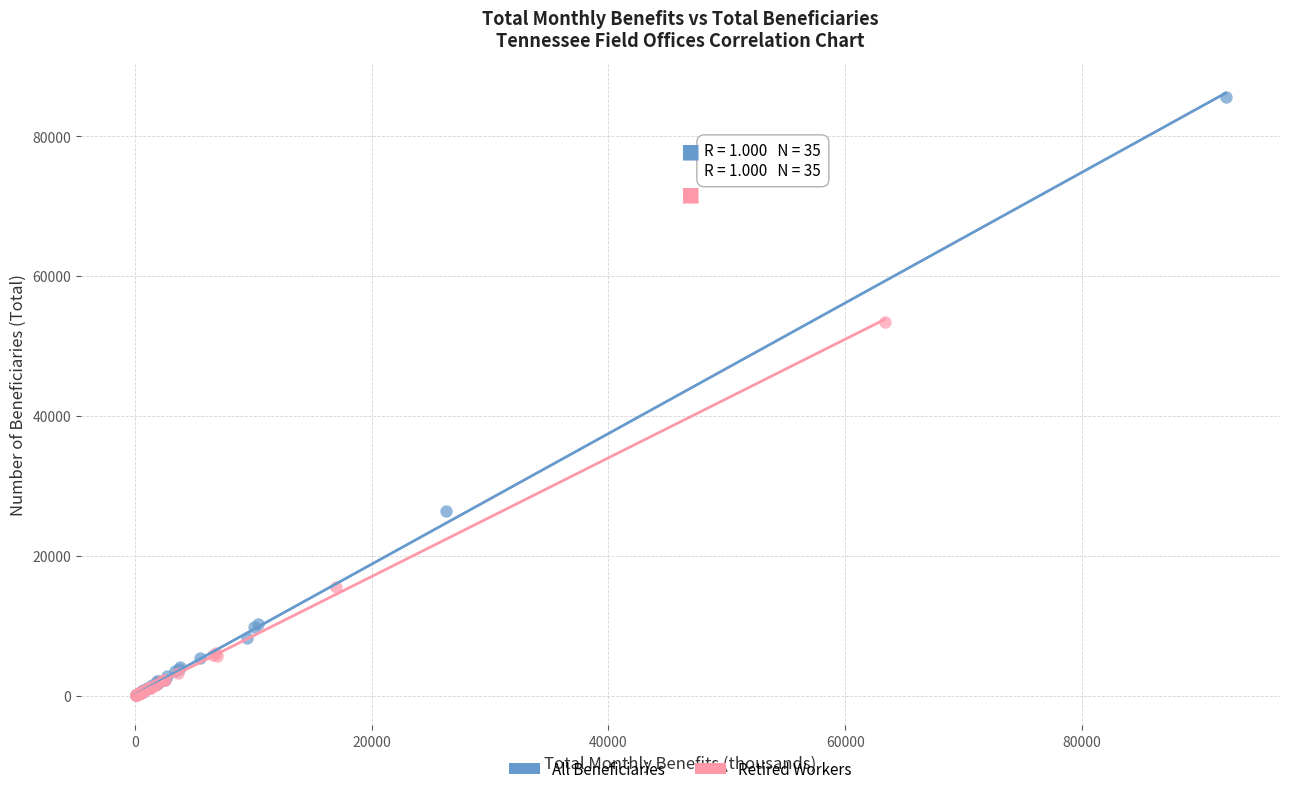

Which series contains the highest Y value?

All Beneficiaries